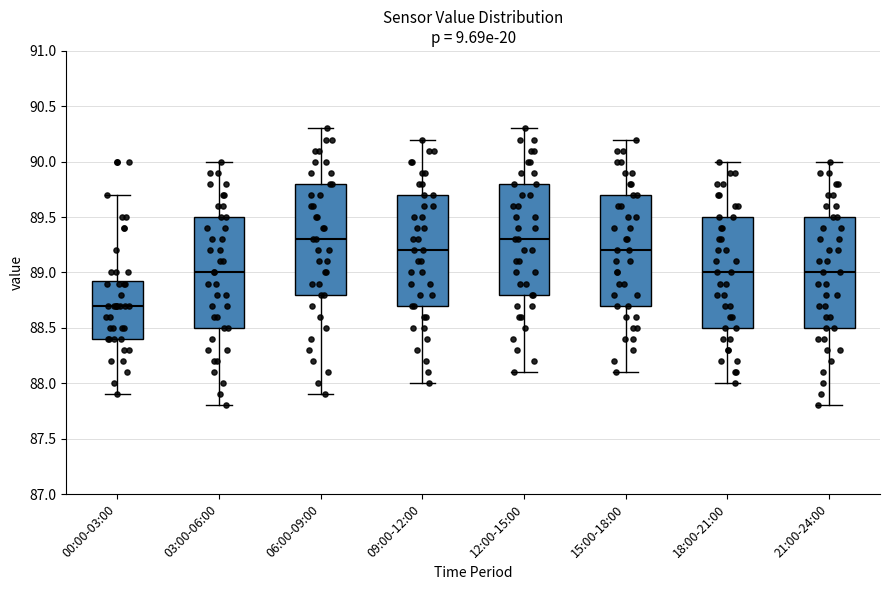

Where does the upper whisker of the box for 18:00-21:00 end on the y-axis? The values are not printed on the chart, so give them approximately, as read against the axis.

90.00